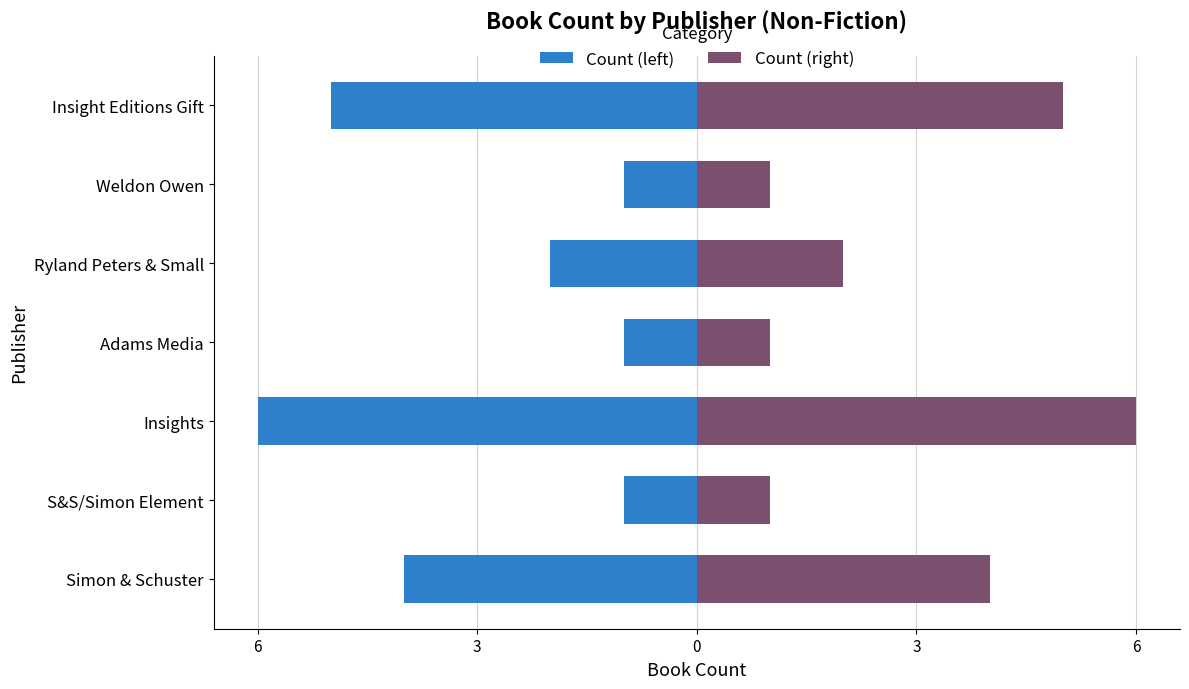

Between Adams Media and Ryland Peters & Small, which series saw the biggest shift?

Count (left)